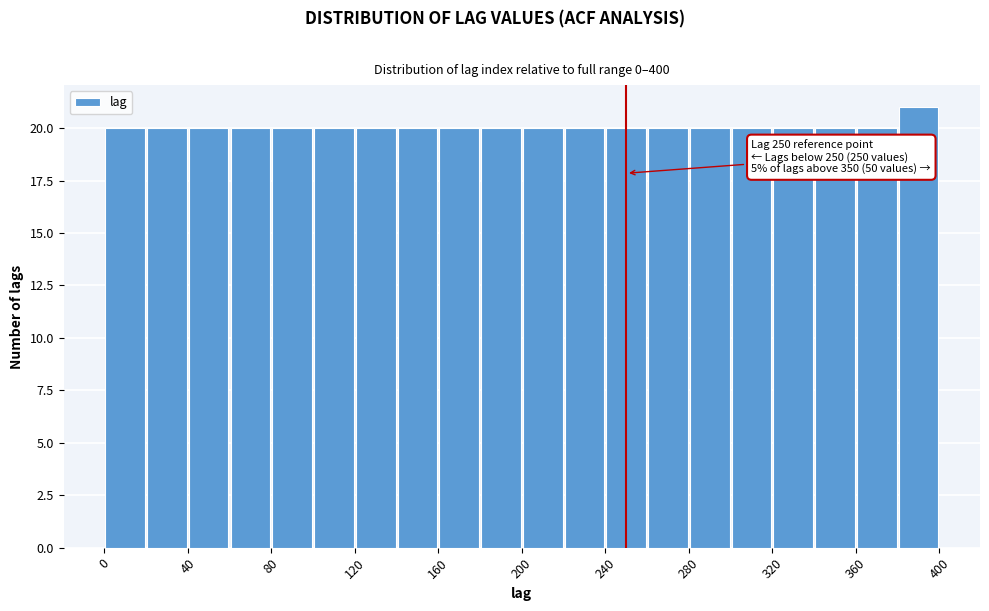

Over which range of the x-axis is the bar tallest?

380 to 400